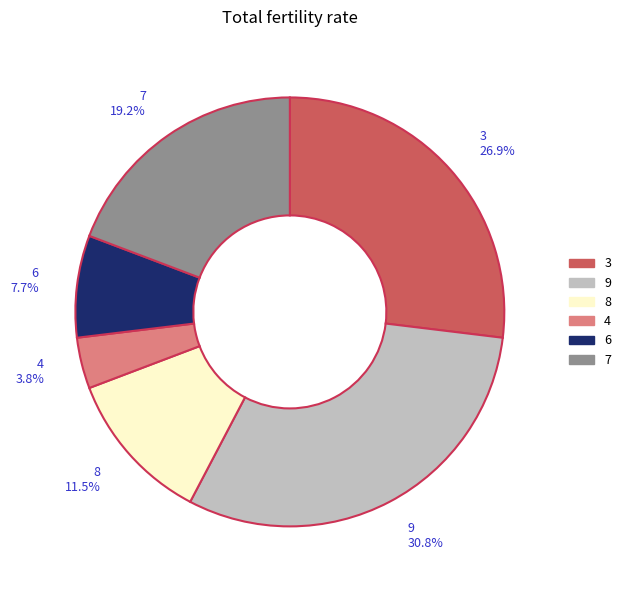

To the nearest percent, what percentage of the pie is 7?

19%